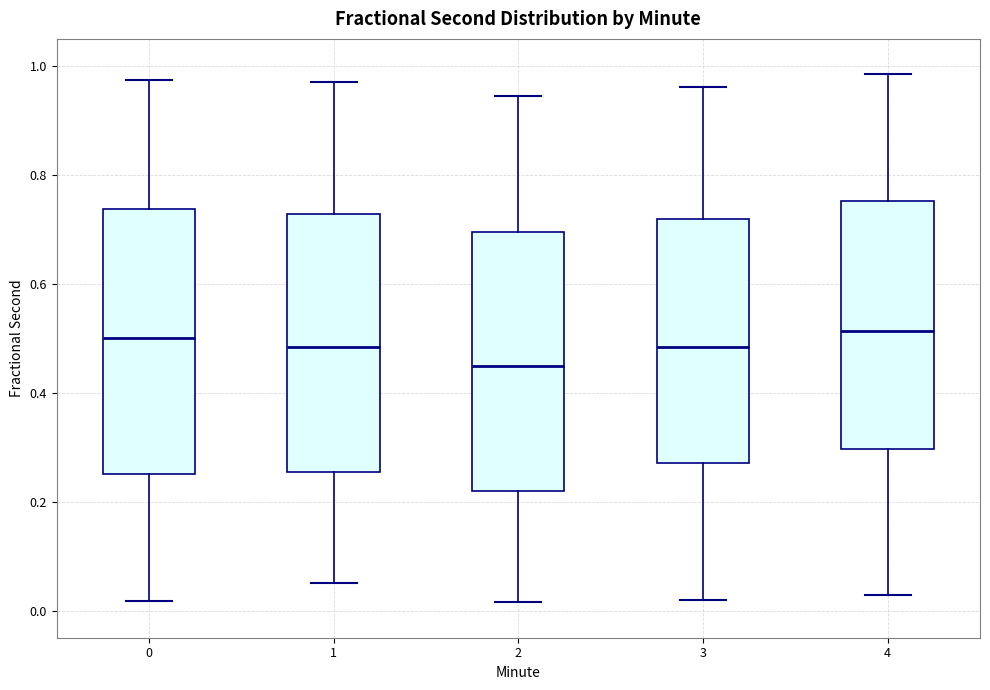

Reading left to right, read every box against the y-axis: the position of its median line, the range the box covers, and the ends of its whiskers. The values are not printed on the chart, so give them approximately, as read against the axis.

0: median 0.50, box 0.26 to 0.74, whiskers 0.02 to 0.98
1: median 0.48, box 0.26 to 0.72, whiskers 0.06 to 0.98
2: median 0.44, box 0.22 to 0.70, whiskers 0.02 to 0.94
3: median 0.48, box 0.28 to 0.72, whiskers 0.02 to 0.96
4: median 0.52, box 0.30 to 0.76, whiskers 0.02 to 0.98